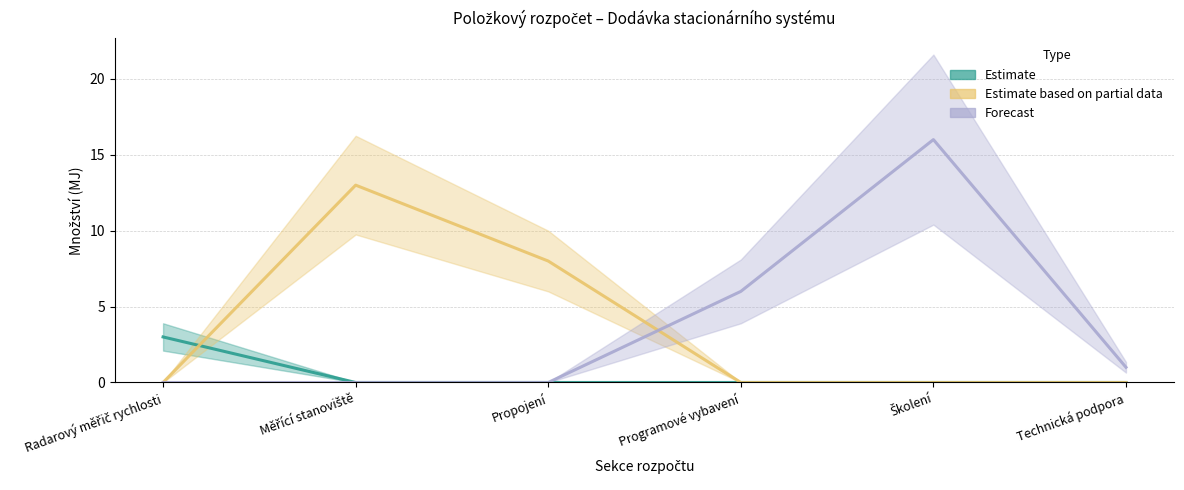

Reading right to left, what are all the values shown in this chart?

Estimate: 0	0	0	0	0	3
Estimate based on partial data: 0	0	0	8	13	0
Forecast: 1	16	6	0	0	0